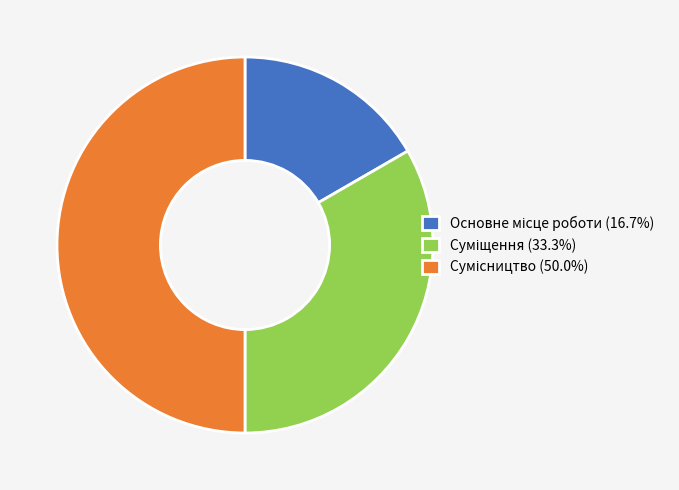

To the nearest percent, what is the combined percentage of Сумісництво and Основне місце роботи?

67%